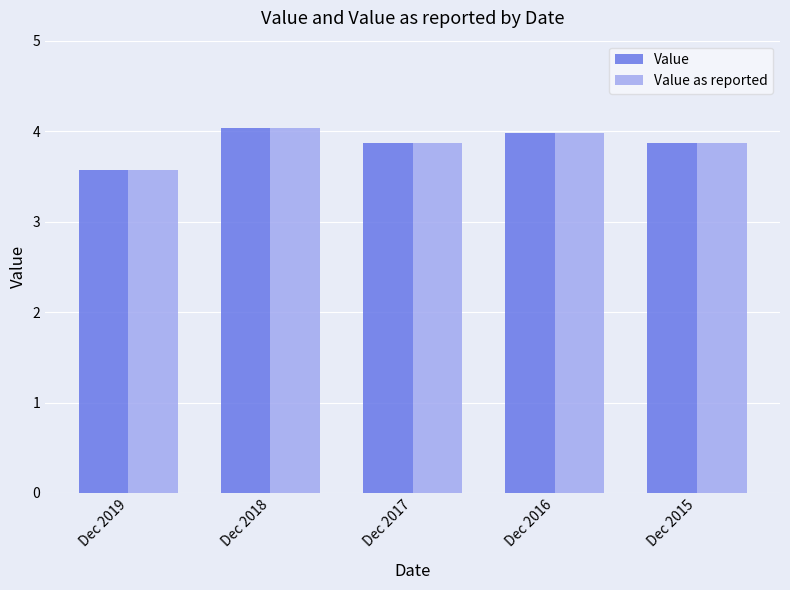

Is the value of Value at Dec 2016 greater than the value of Value as reported at Dec 2019?

Yes